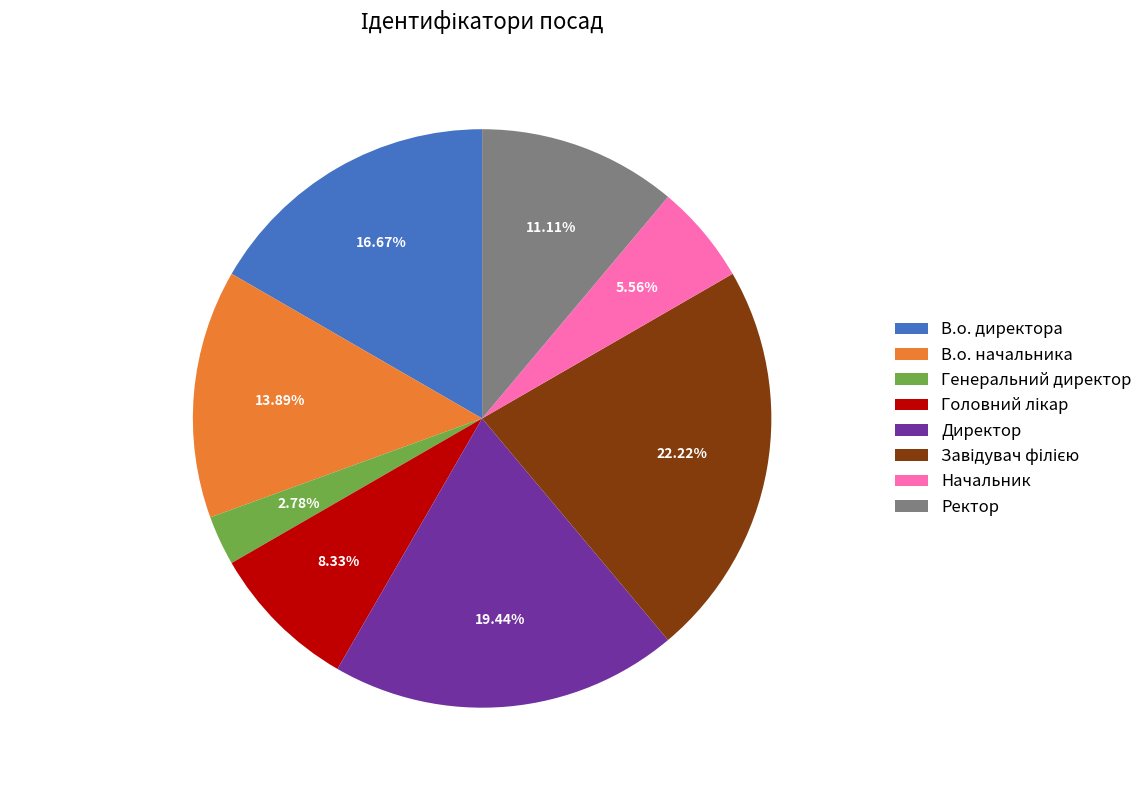

To the nearest percent, what is the combined percentage of Ректор and В.о. начальника?

25%